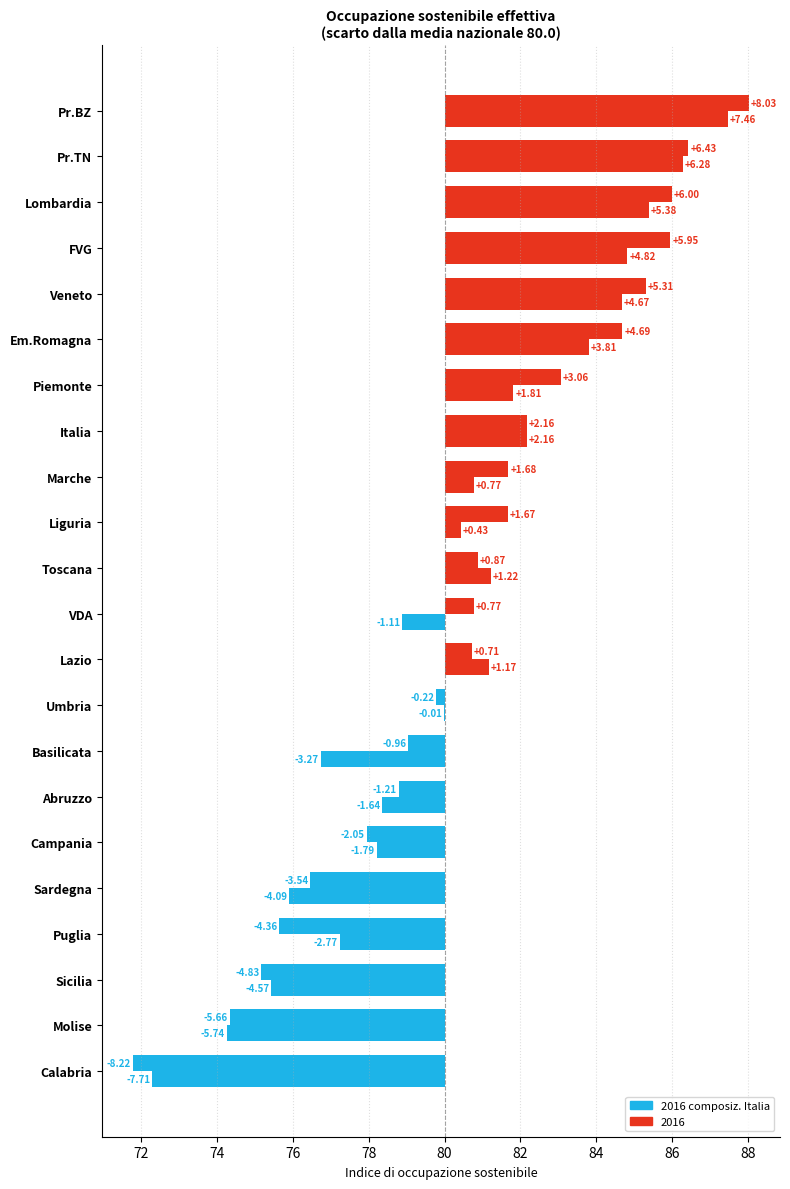

What is the difference between the values at Italia and Lombardia?

3.2